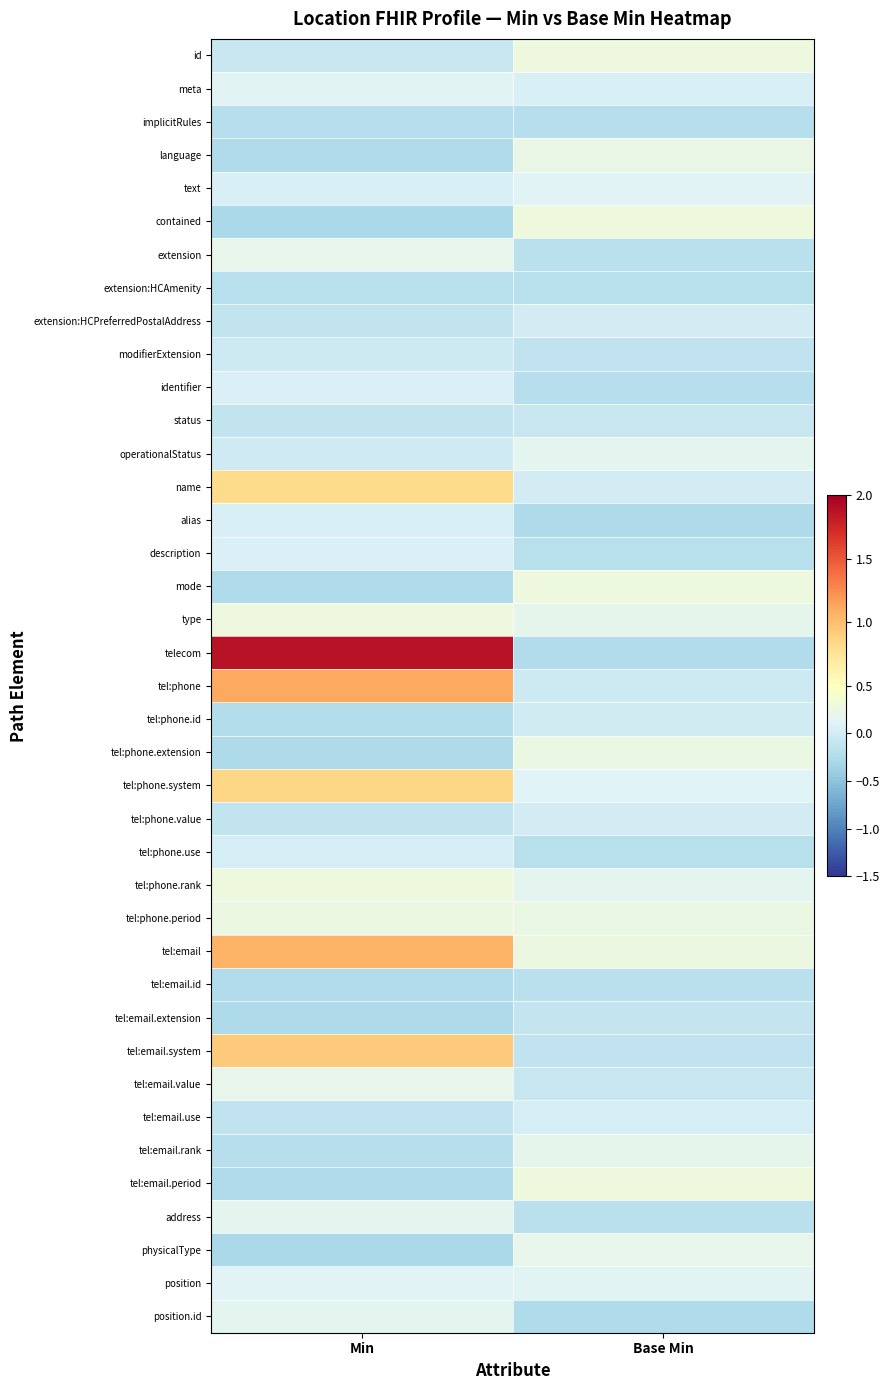

Reading left to right, what are all the values shown in this chart?

id: Min=-0.1	Base Min=0.3
meta: Min=0.1	Base Min=0.1
implicitRules: Min=-0.2	Base Min=-0.2
language: Min=-0.3	Base Min=0.2
text: Min=0.1	Base Min=0.1
contained: Min=-0.3	Base Min=0.3
extension: Min=0.2	Base Min=-0.2
extension:HCAmenity: Min=-0.2	Base Min=-0.2
extension:HCPreferredPostalAddress: Min=-0.1	Base Min=0.0
modifierExtension: Min=-0.0	Base Min=-0.1
identifier: Min=0.1	Base Min=-0.2
status: Min=-0.1	Base Min=-0.1
operationalStatus: Min=-0.0	Base Min=0.2
name: Min=0.8	Base Min=0.0
alias: Min=0.1	Base Min=-0.3
description: Min=0.1	Base Min=-0.2
mode: Min=-0.3	Base Min=0.3
type: Min=0.3	Base Min=0.2
telecom: Min=1.9	Base Min=-0.2
tel:phone: Min=1.1	Base Min=-0.0
tel:phone.id: Min=-0.2	Base Min=-0.0
tel:phone.extension: Min=-0.3	Base Min=0.2
tel:phone.system: Min=0.9	Base Min=0.1
tel:phone.value: Min=-0.1	Base Min=0.0
tel:phone.use: Min=0.0	Base Min=-0.2
tel:phone.rank: Min=0.3	Base Min=0.2
tel:phone.period: Min=0.3	Base Min=0.2
tel:email: Min=1.1	Base Min=0.3
tel:email.id: Min=-0.2	Base Min=-0.2
tel:email.extension: Min=-0.3	Base Min=-0.1
tel:email.system: Min=0.9	Base Min=-0.1
tel:email.value: Min=0.2	Base Min=-0.1
tel:email.use: Min=-0.1	Base Min=0.0
tel:email.rank: Min=-0.2	Base Min=0.2
tel:email.period: Min=-0.3	Base Min=0.3
address: Min=0.2	Base Min=-0.2
physicalType: Min=-0.3	Base Min=0.2
position: Min=0.1	Base Min=0.1
position.id: Min=0.2	Base Min=-0.3